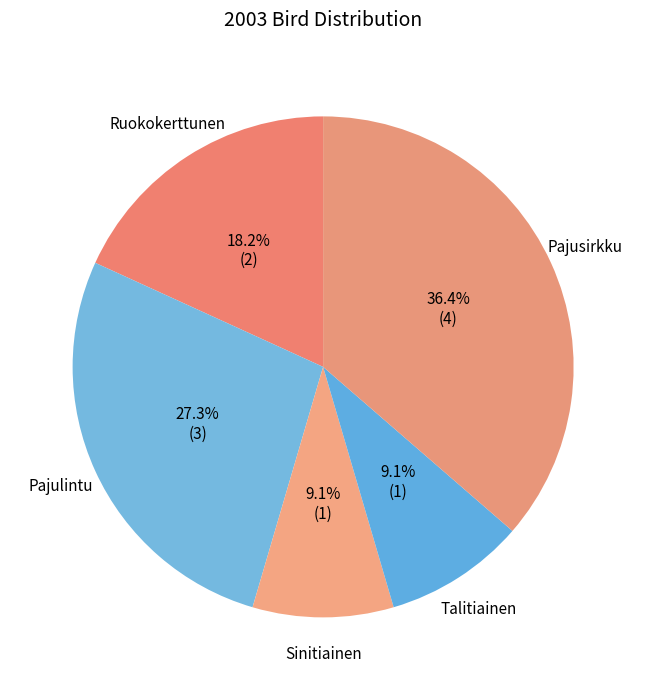

The Sinitiainen slice represents 18% of the pie. True or false?

False